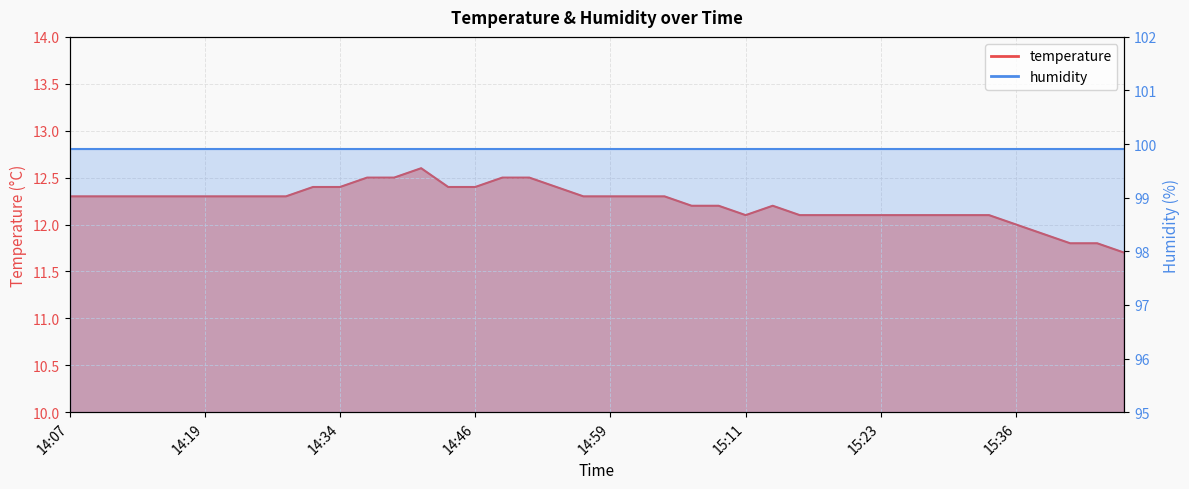

What is the ratio of the value at 14:09 to the value at 14:17?

1.0